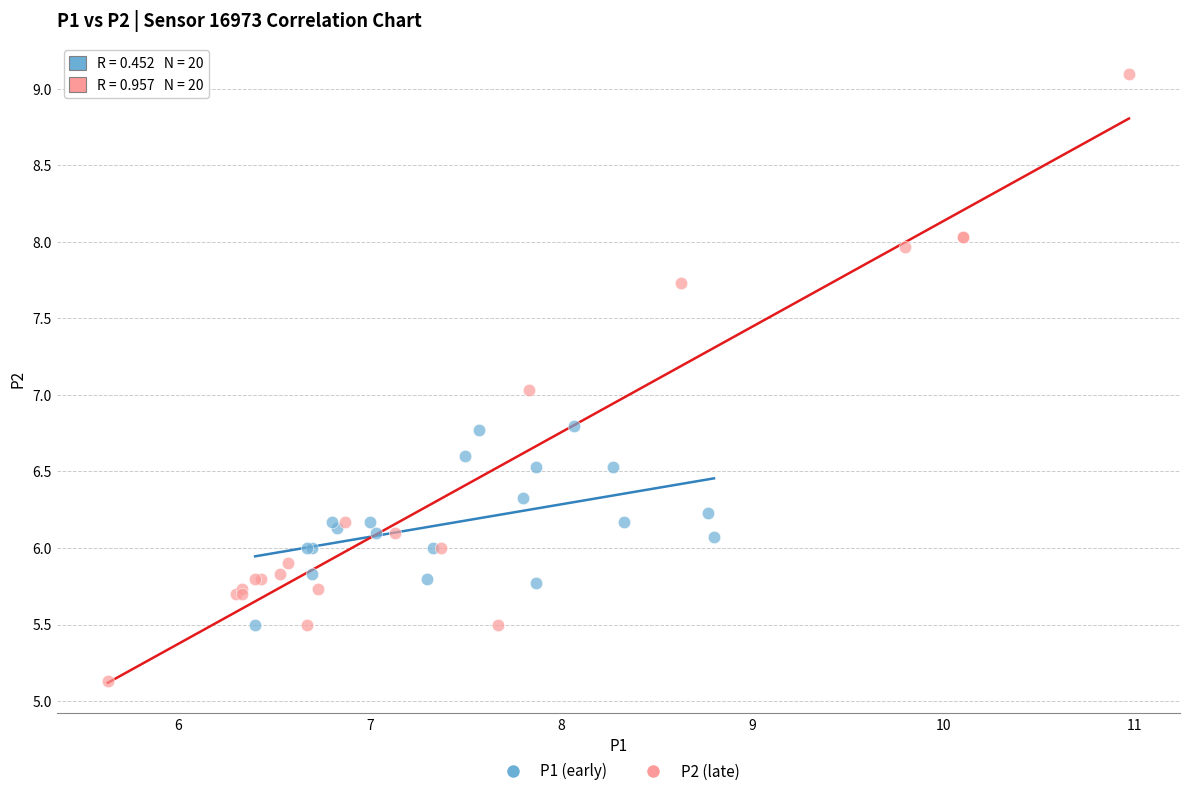

Which series has the widest spread of Y values?

P2 (late)